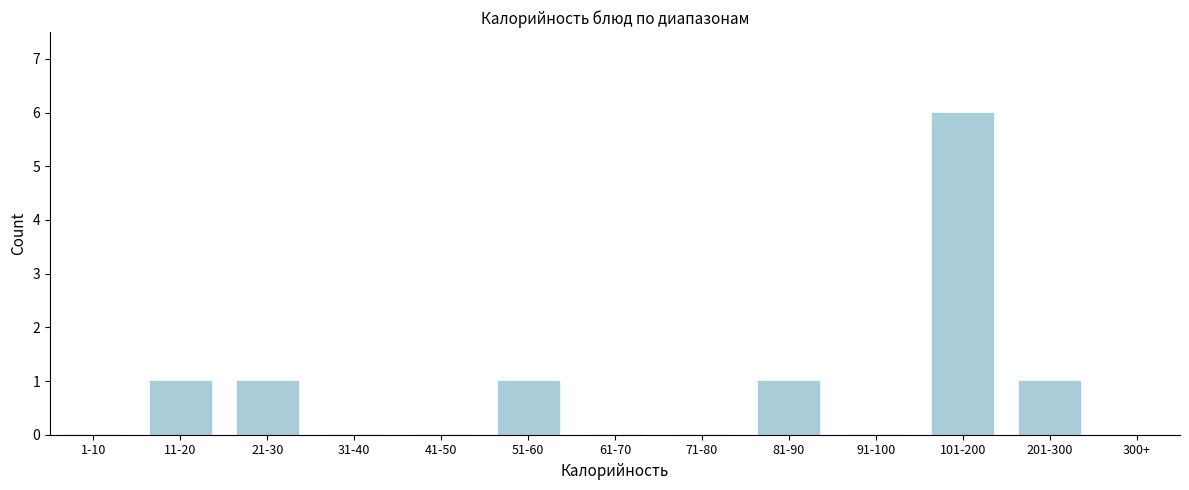

Reading left to right, transcribe all the data shown in this chart.

1-10=0	11-20=1	21-30=1	31-40=0	41-50=0	51-60=1	61-70=0	71-80=0	81-90=1	91-100=0	101-200=6	201-300=1